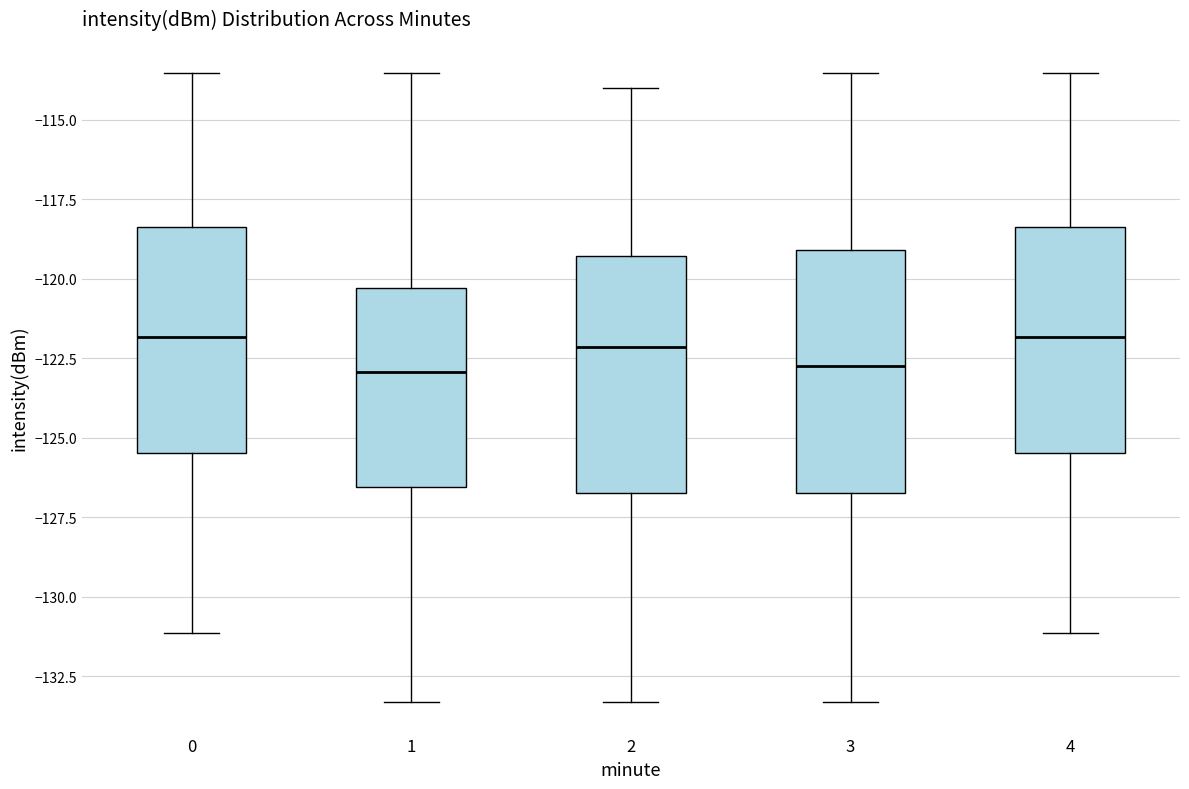

Reading left to right, transcribe this box plot: for each box, give where its median line is, the range the box spans, and where its two whiskers end, as read against the y-axis. The values are not printed on the chart, so give them approximately, as read against the axis.

0: median -122.0, box -125.5 to -118.5, whiskers -131.0 to -113.5
1: median -123.0, box -126.5 to -120.5, whiskers -133.5 to -113.5
2: median -122.0, box -126.5 to -119.5, whiskers -133.5 to -114.0
3: median -122.5, box -126.5 to -119.0, whiskers -133.5 to -113.5
4: median -122.0, box -125.5 to -118.5, whiskers -131.0 to -113.5